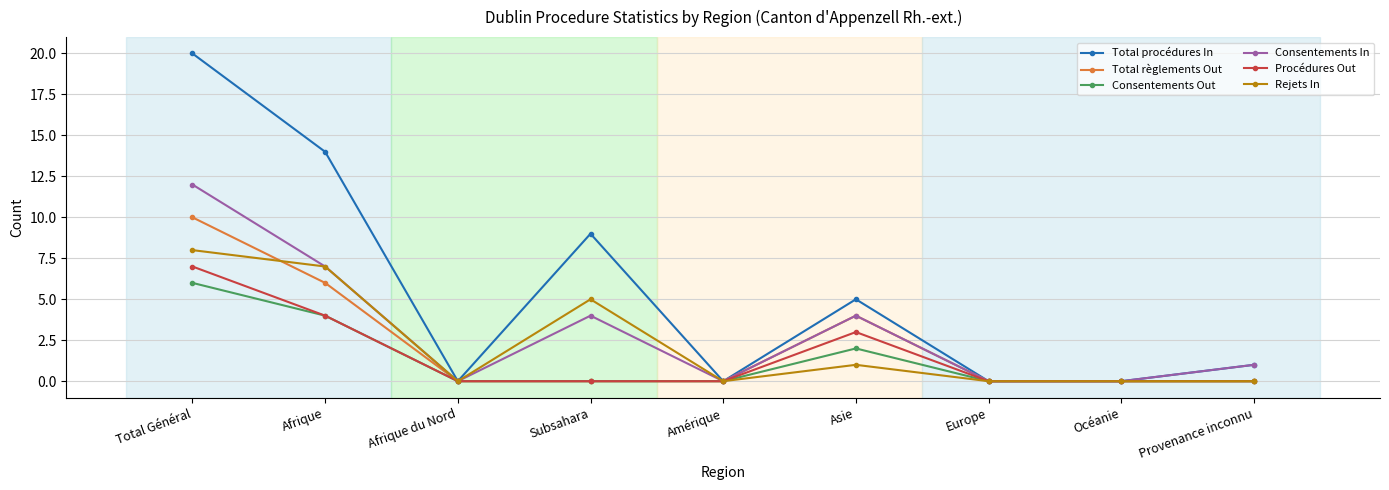

The Total règlements Out series shows 3 at Afrique. True or false?

False